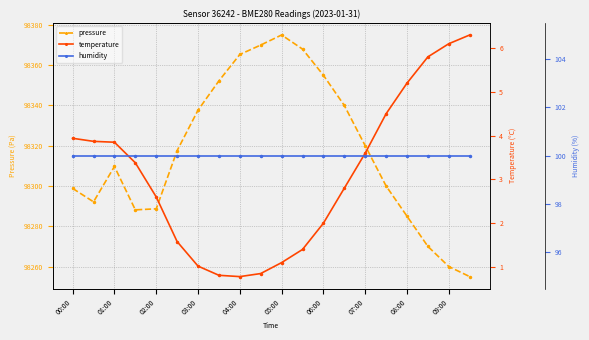

Read the temperature value at 17.

5.8